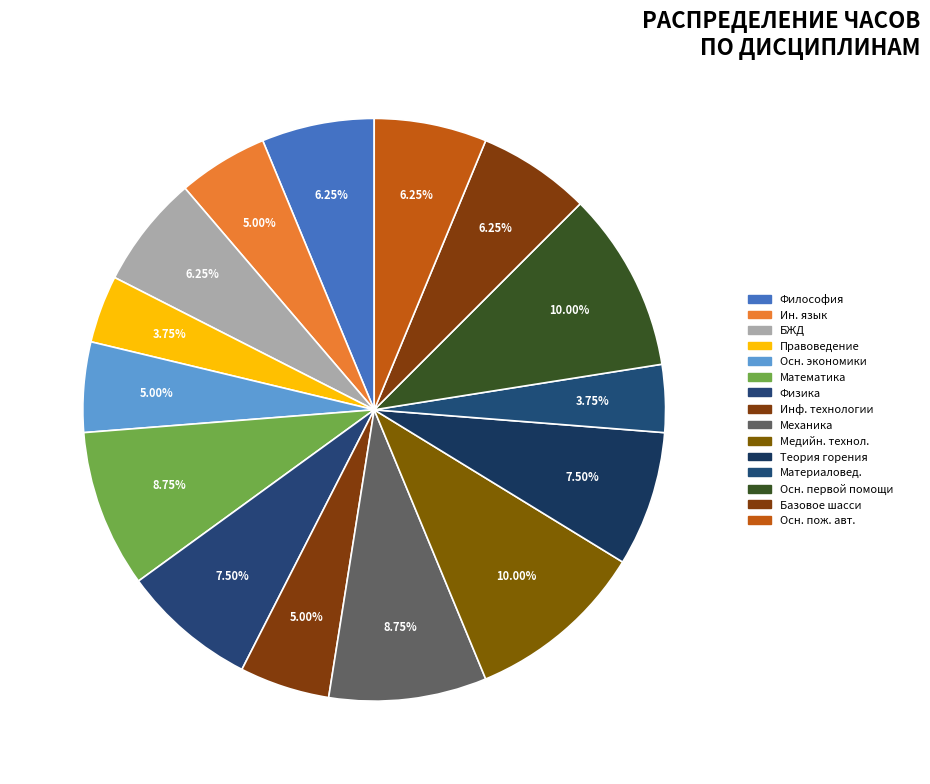

How many segments does this pie chart have?

15